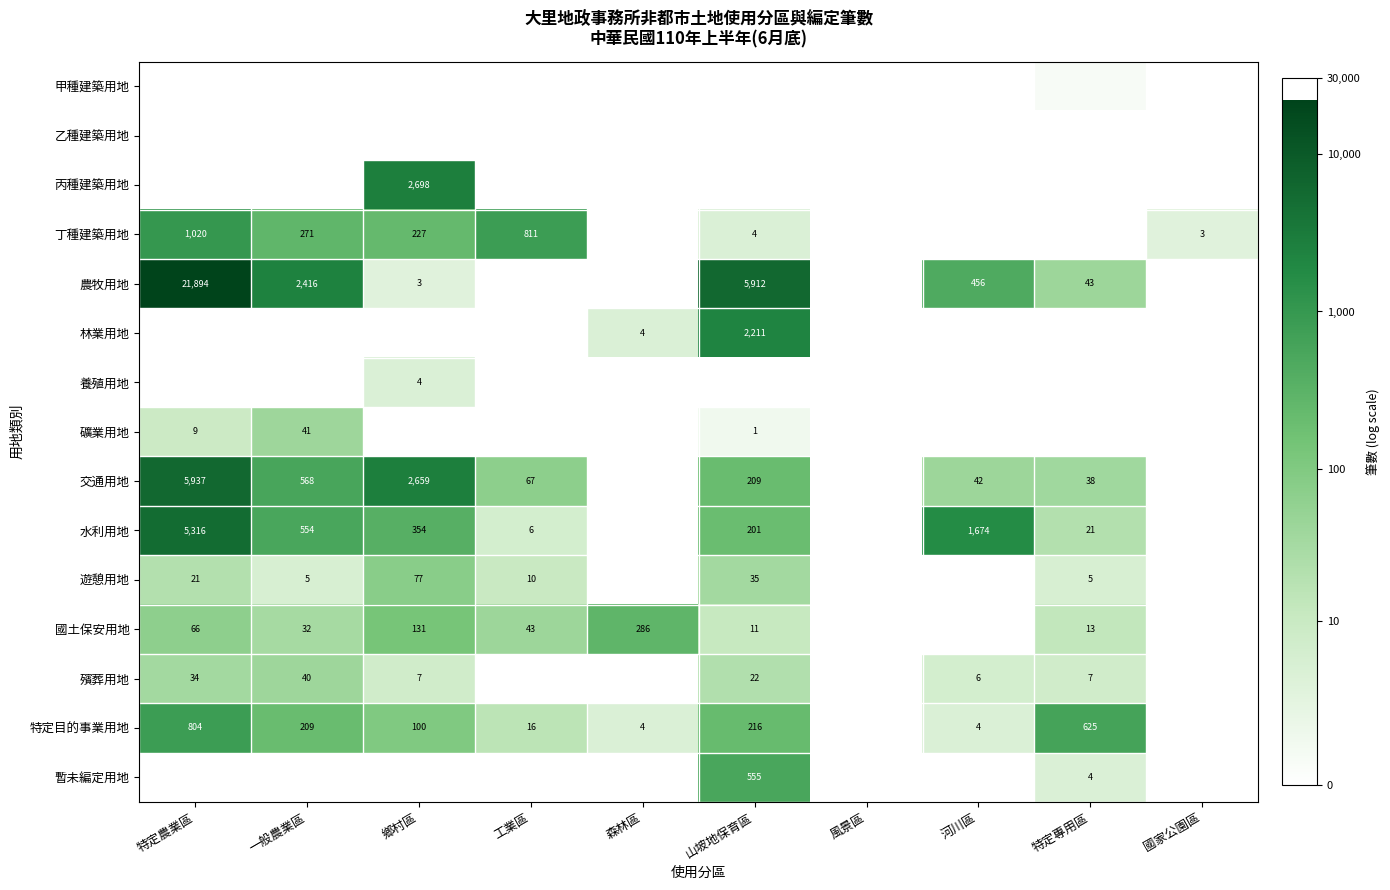

At which category is the sum across all series the highest?

特定農業區